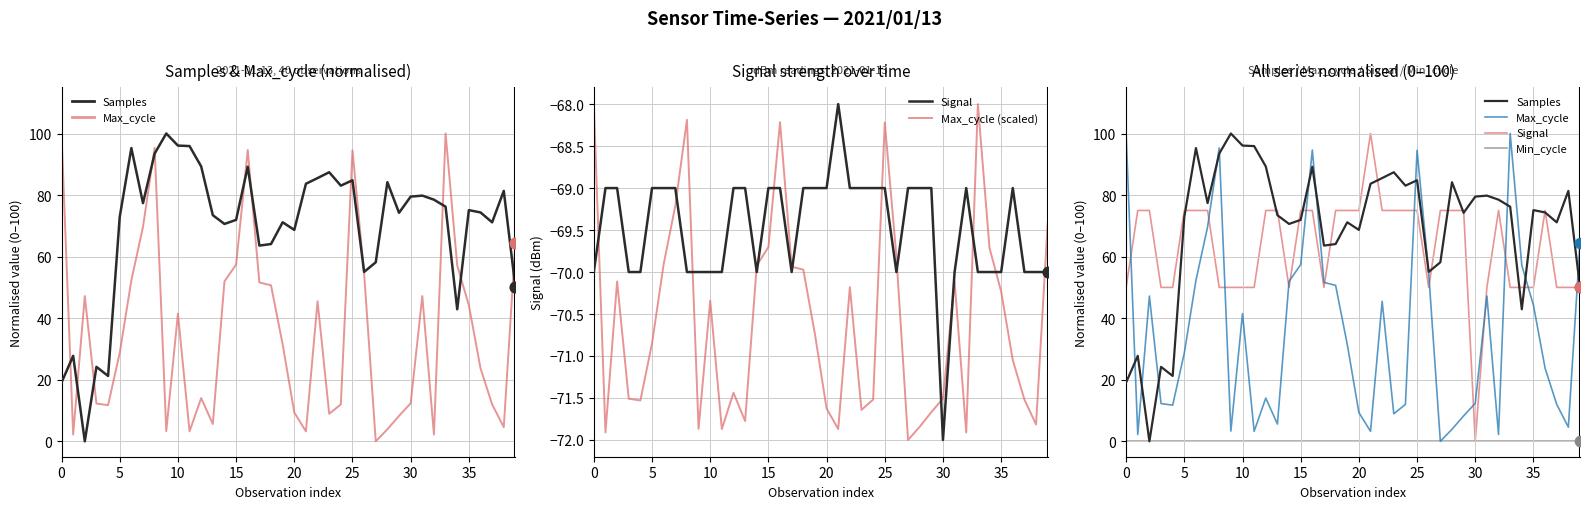

At which category is the sum across all series the highest?

16